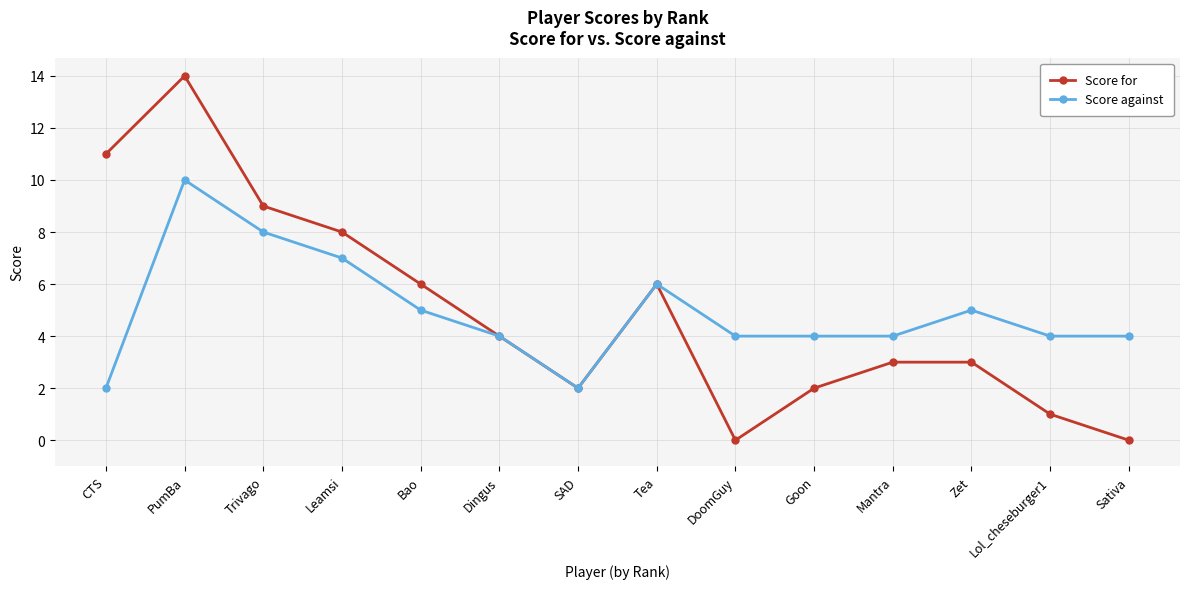

What is the label of the 10th point from the left?

Goon